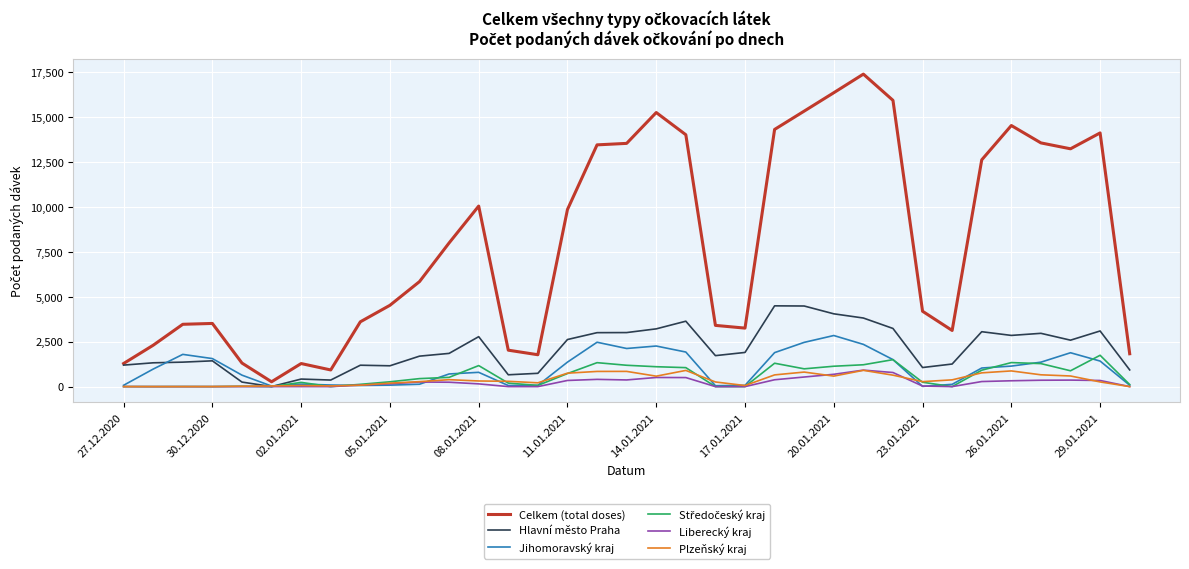

Which series has the largest total across all categories?

Celkem (total doses)